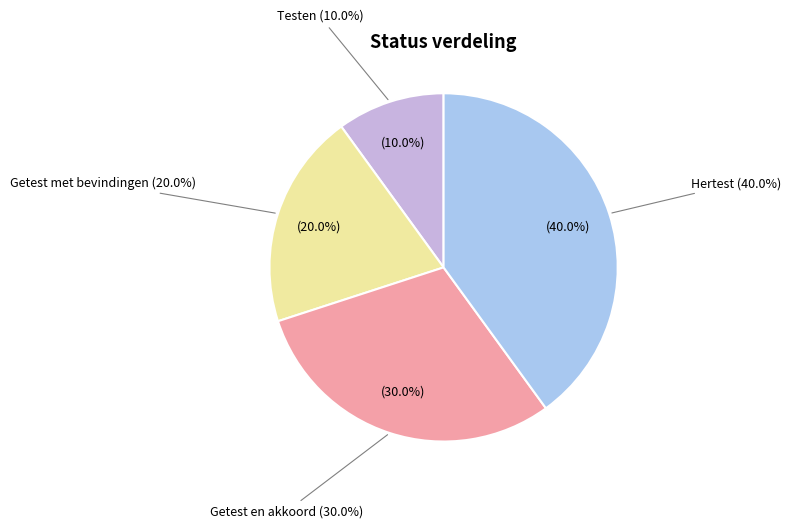

What is the smallest slice in the pie chart?

Testen